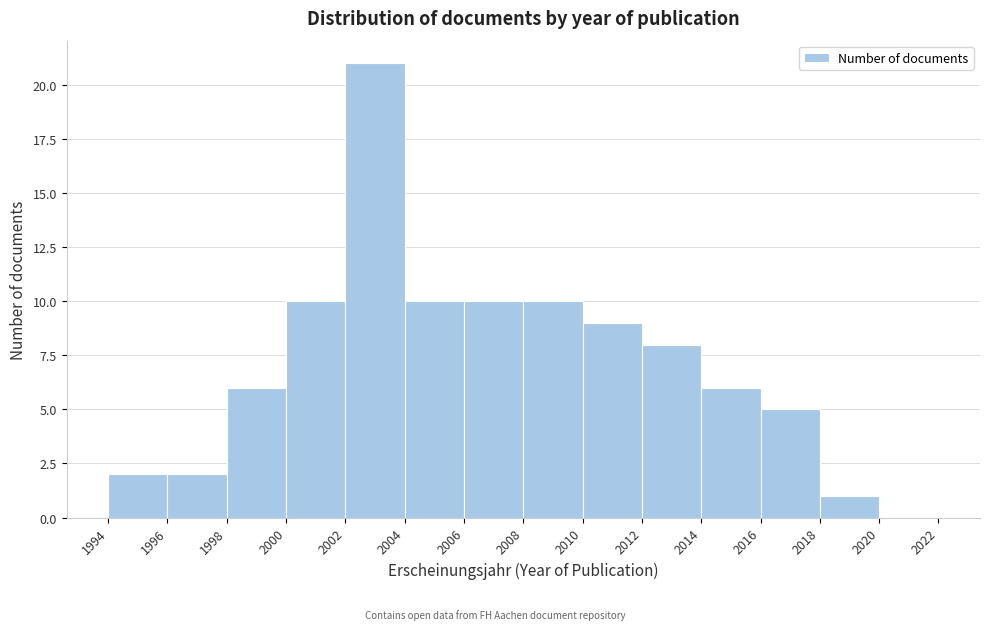

Reading left to right, list every bar in this chart as the range it spans on the x-axis followed by its height. The values are not printed on the chart, so give them approximately, as read against the axis.

1994 to 1996: 2
1996 to 1998: 2
1998 to 2000: 6
2000 to 2002: 10
2002 to 2004: 21
2004 to 2006: 10
2006 to 2008: 10
2008 to 2010: 10
2010 to 2012: 9
2012 to 2014: 8
2014 to 2016: 6
2016 to 2018: 5
2018 to 2020: 1
2020 to 2022: 0